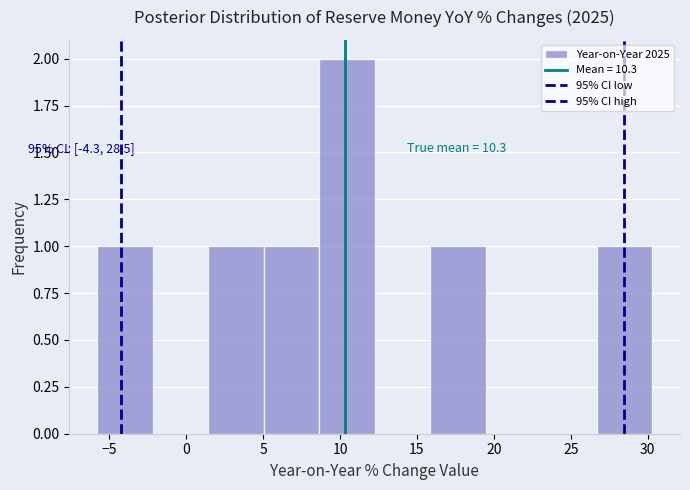

Over which range of the x-axis is the bar tallest?

8.5 to 12.5